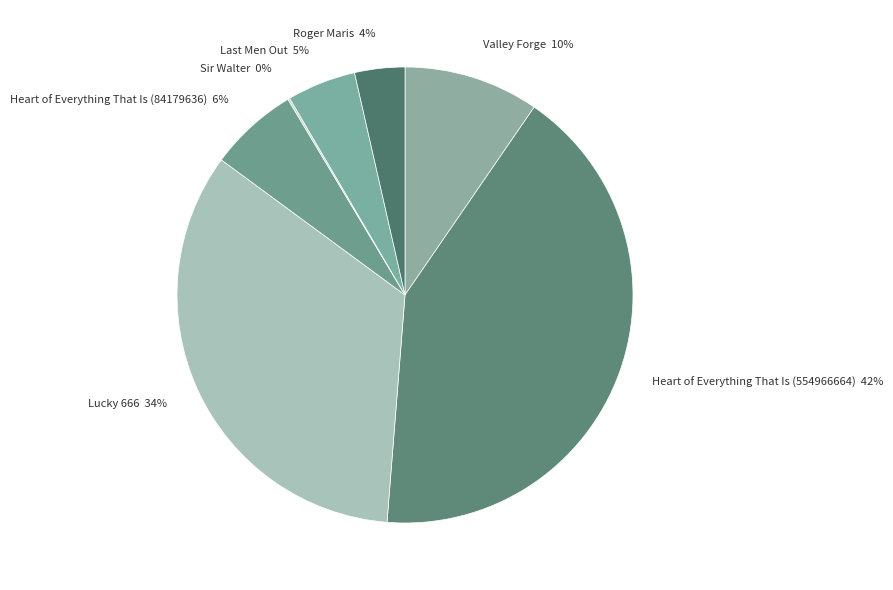

Does Lucky 666 represent more than half of the total?

No